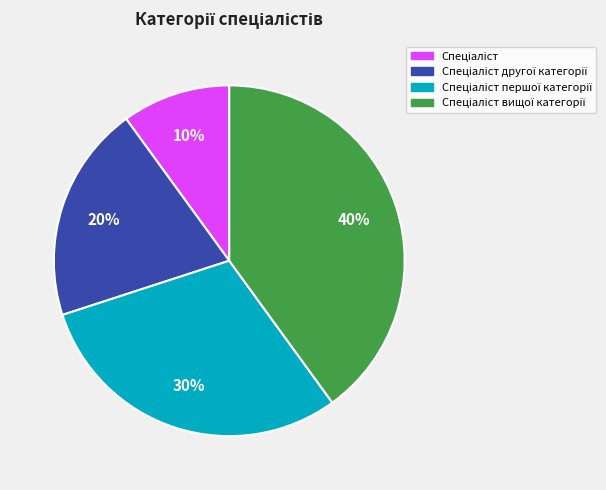

To the nearest percent, what is the average slice percentage?

25%